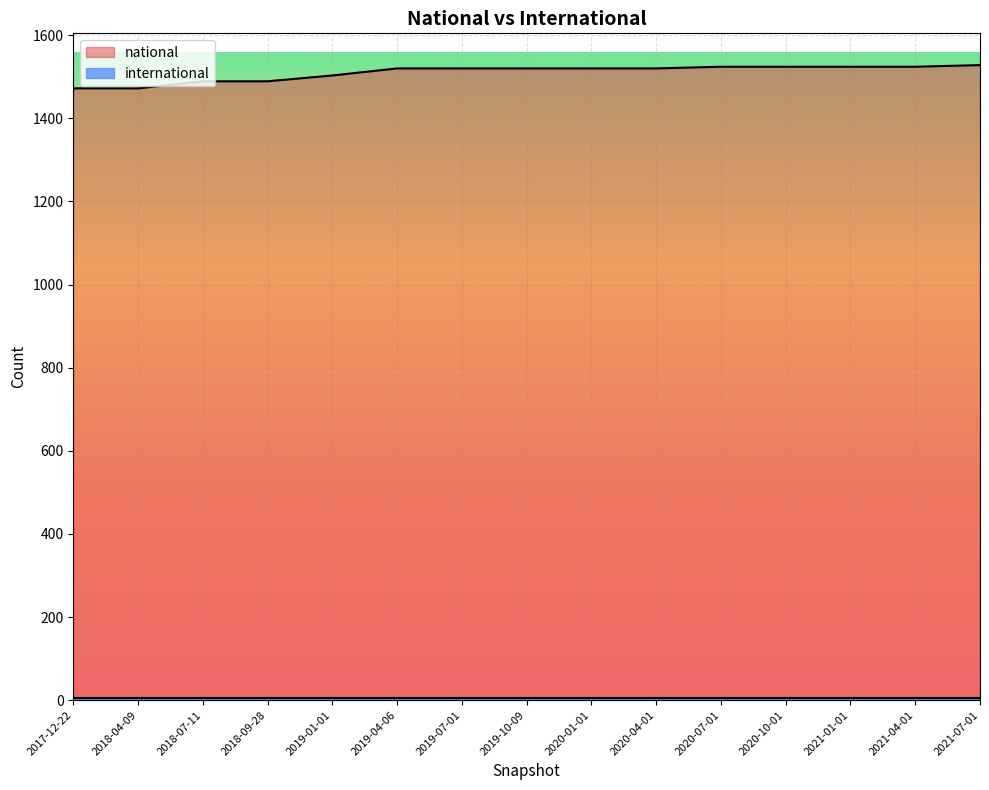

Rank the categories by value from lowest to highest.

2017-12-22, 2018-04-09, 2018-07-11, 2018-09-28, 2019-01-01, 2019-04-06, 2019-07-01, 2019-10-09, 2020-01-01, 2020-04-01, 2020-07-01, 2020-10-01, 2021-01-01, 2021-04-01, 2021-07-01